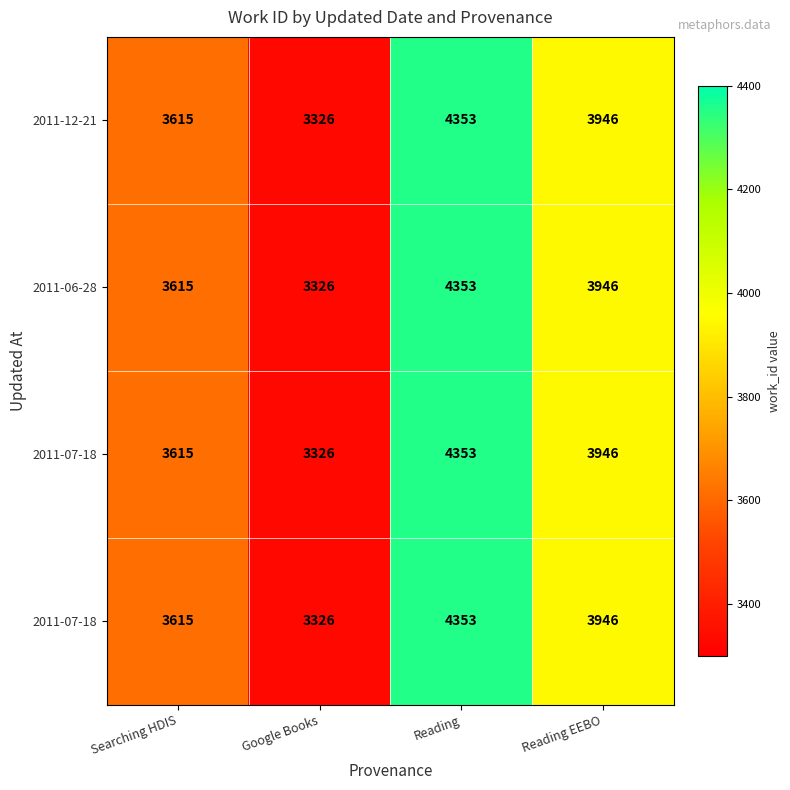

At which category does the chart reach its minimum across all series?

Google Books